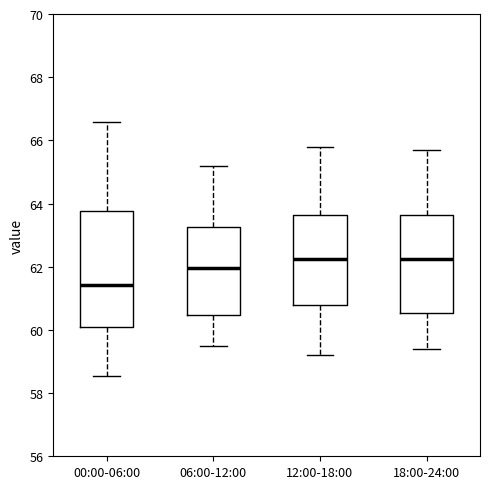

Reading left to right, read every box against the y-axis: the position of its median line, the range the box covers, and the ends of its whiskers. The values are not printed on the chart, so give them approximately, as read against the axis.

00:00-06:00: median 61.4, box 60.2 to 63.8, whiskers 58.6 to 66.6
06:00-12:00: median 62.0, box 60.4 to 63.2, whiskers 59.6 to 65.2
12:00-18:00: median 62.2, box 60.8 to 63.6, whiskers 59.2 to 65.8
18:00-24:00: median 62.2, box 60.6 to 63.6, whiskers 59.4 to 65.8